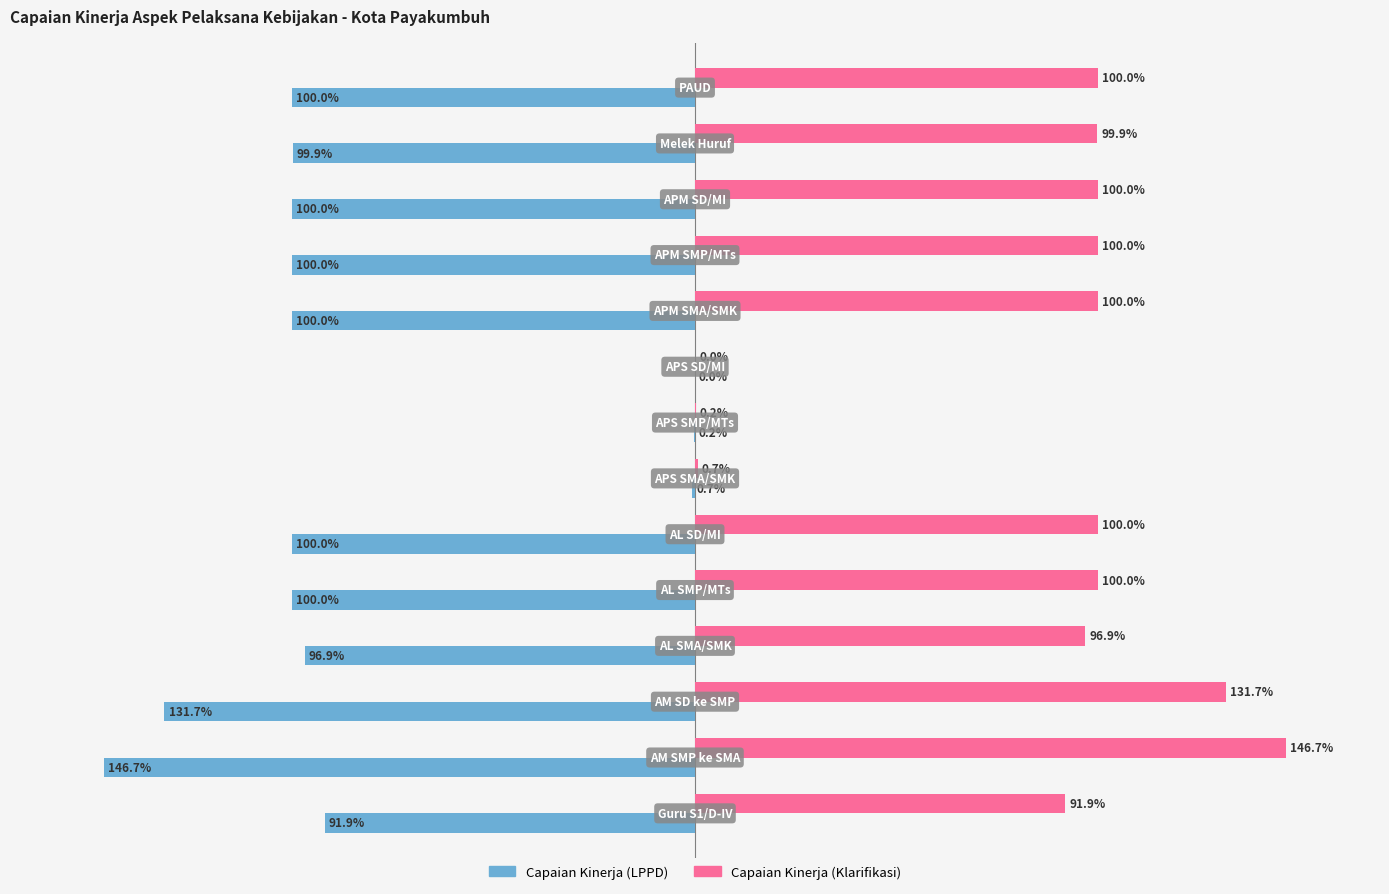

Which series has the largest total across all categories?

Capaian Kinerja (Klarifikasi)